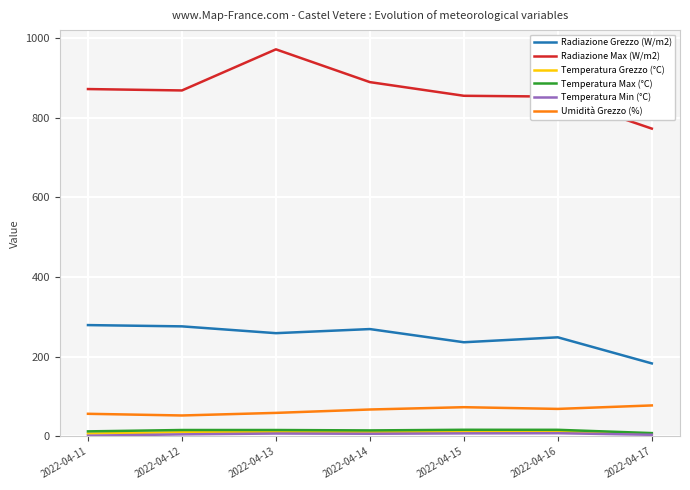

What is the total value across all series at 2022-04-12?

1229.3